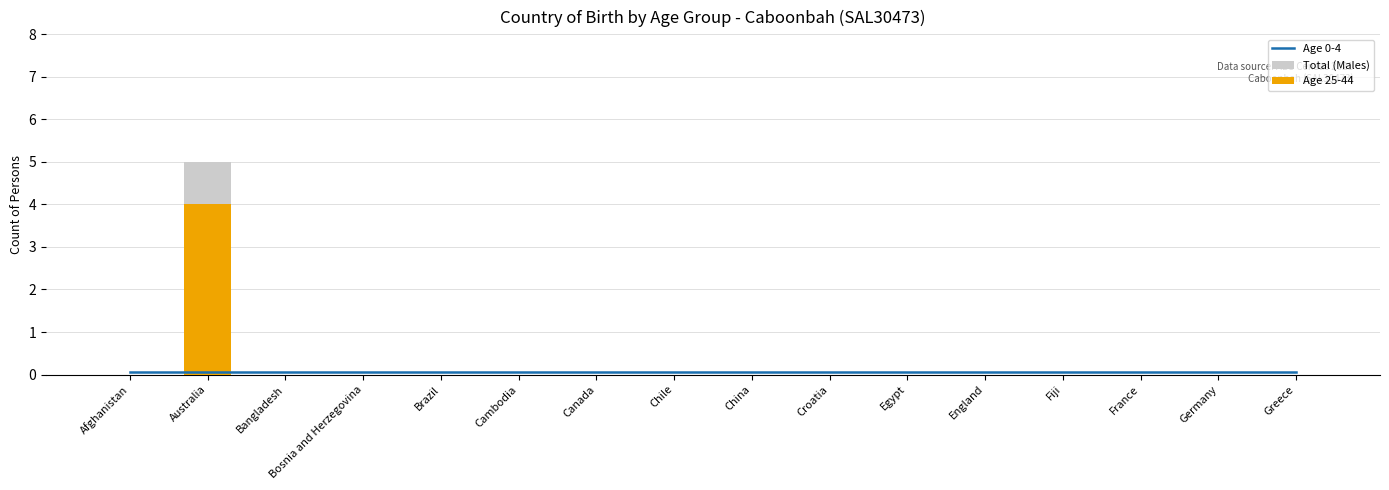

What are all the series names shown in the legend?

Age 0-4, Total (Males), Age 25-44